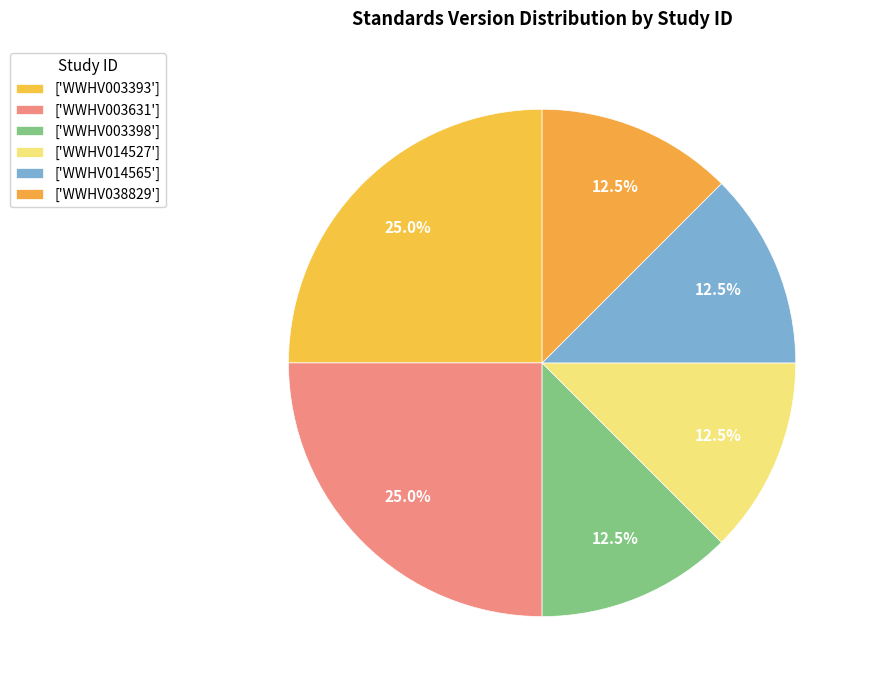

Count the number of slices in the pie.

6